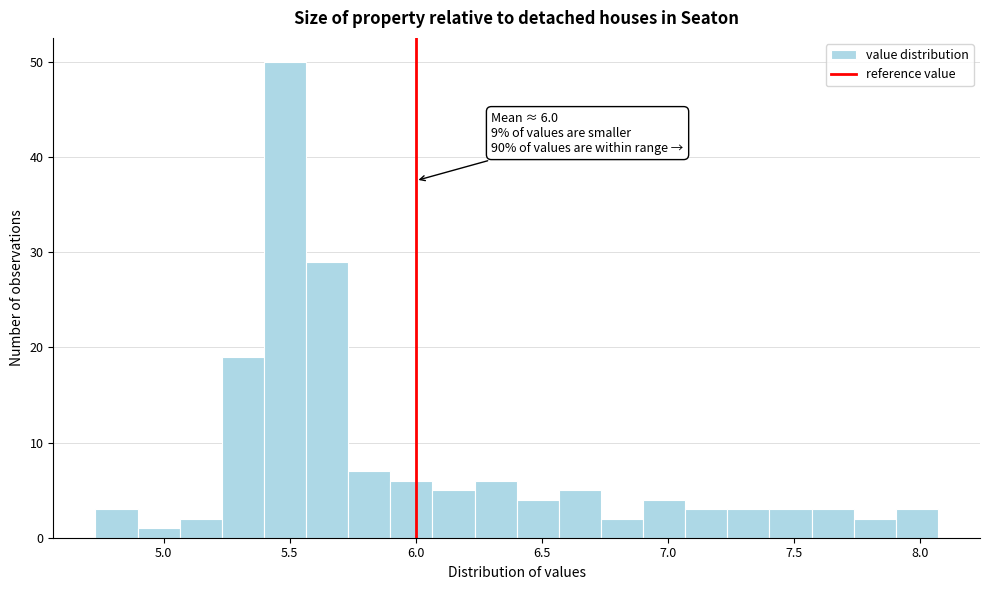

Read against the x-axis, roughly where is the centre of the tallest bar?

5.50